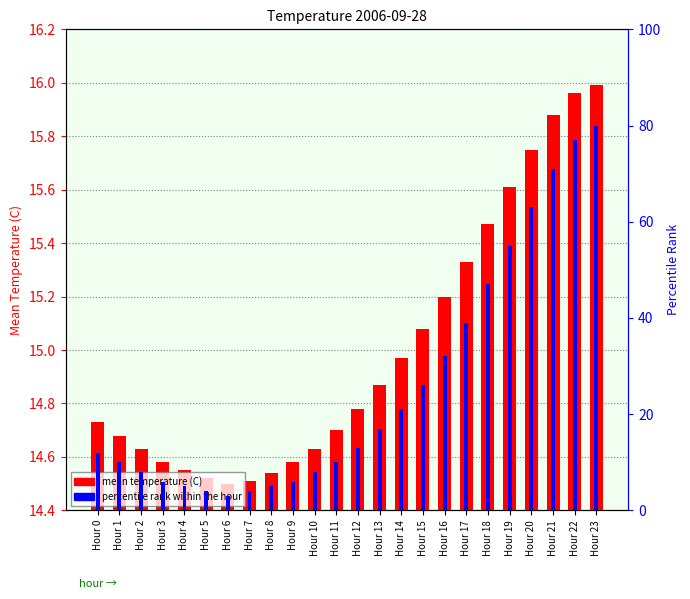

The value of mean temperature (C) at Hour 14 is 5.3. True or false?

False